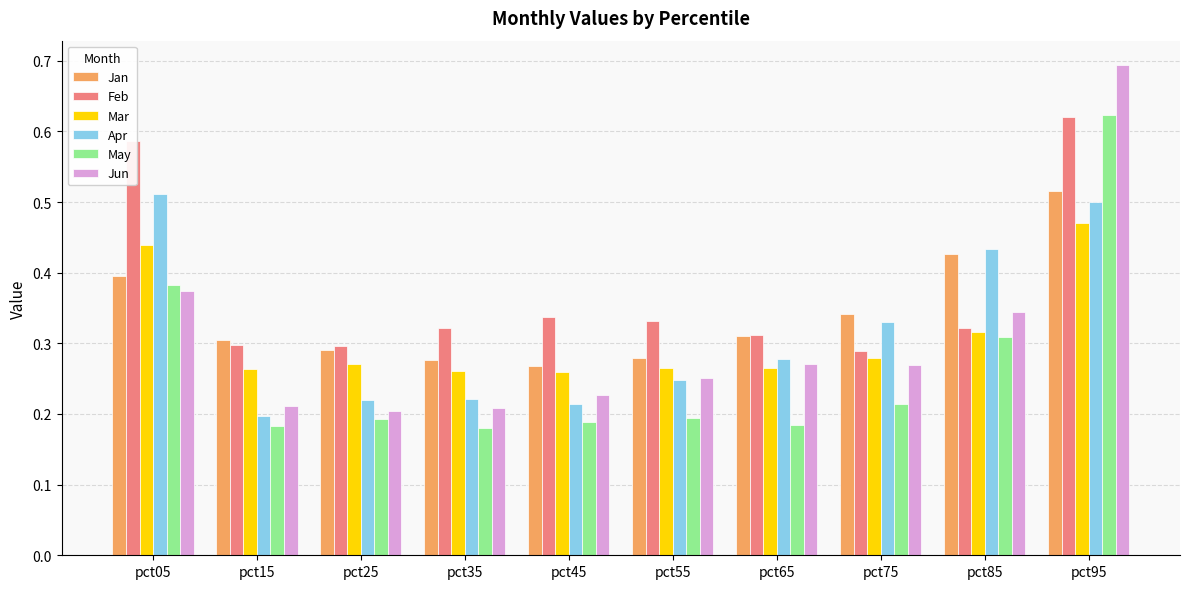

What is the spread (max minus min) of values at pct65?

0.1